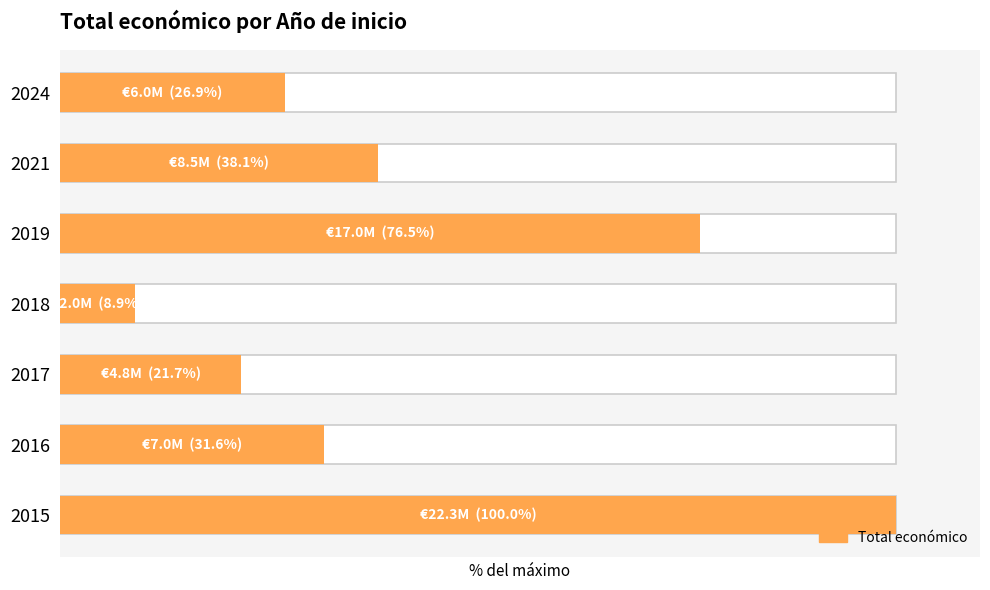

How many bars are there in total?

7